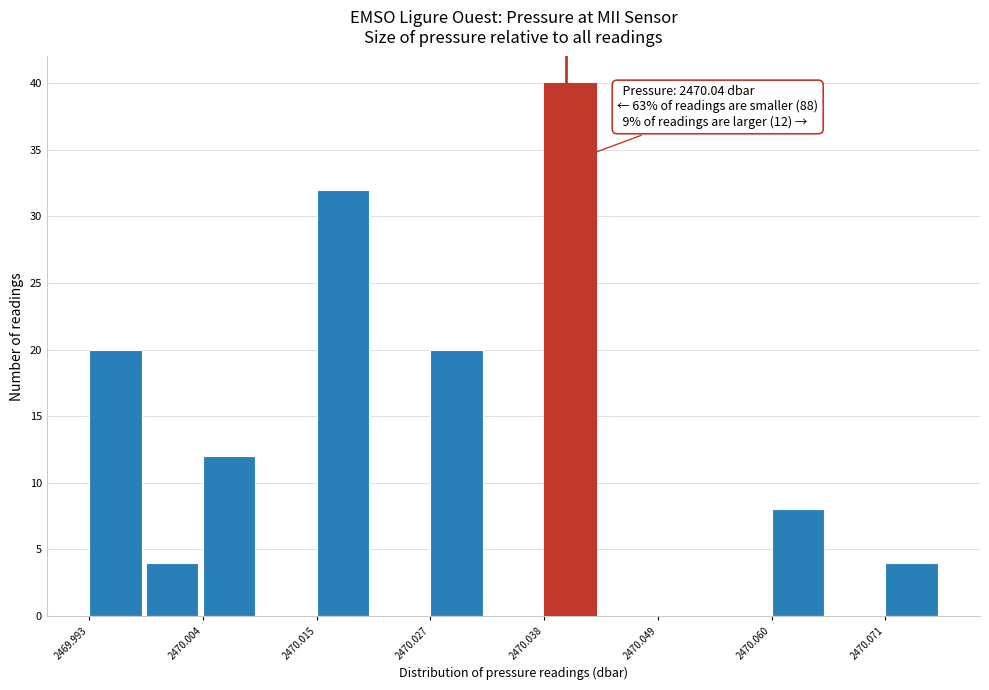

Around what value on the x-axis is the tallest bar? Give the approximate position of its centre, as read against the axis.

2470.040